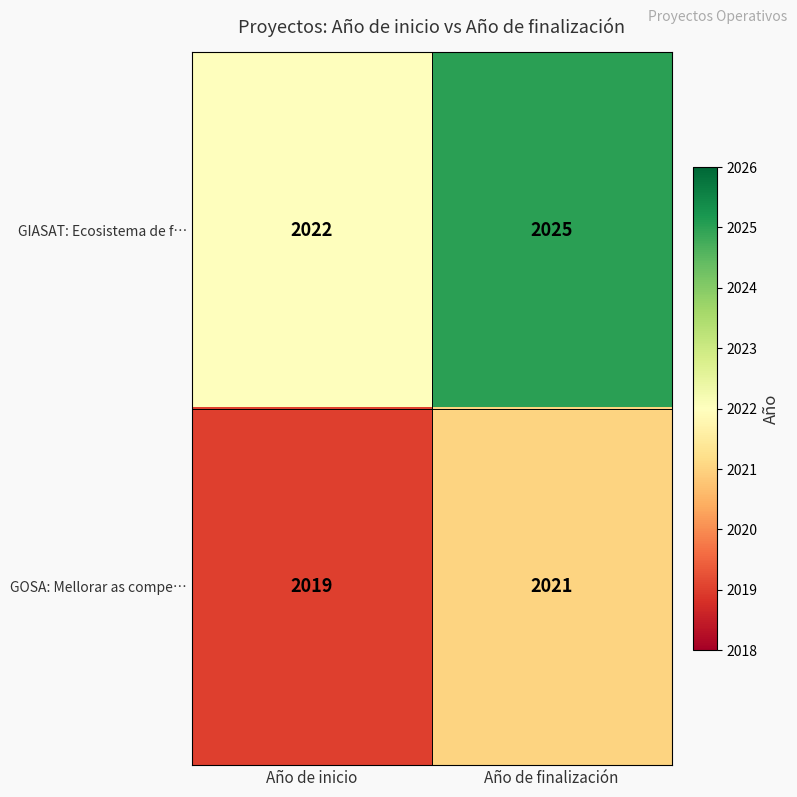

What is the total value across all series at Año de inicio?

4041